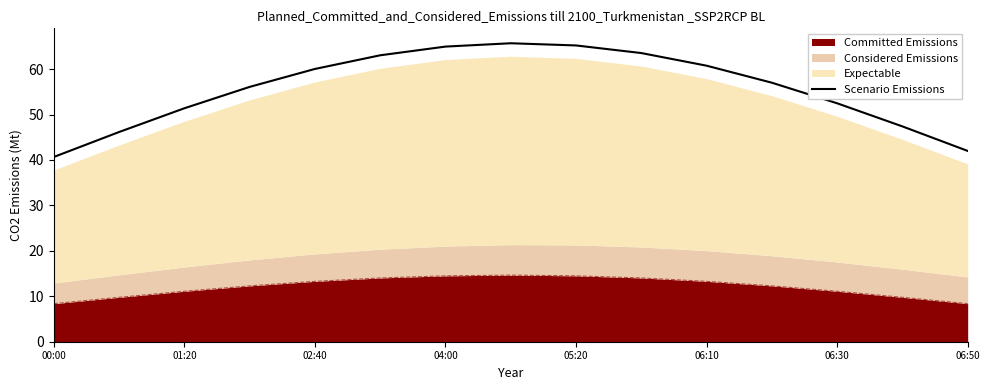

What is the sum of all values?

836.4